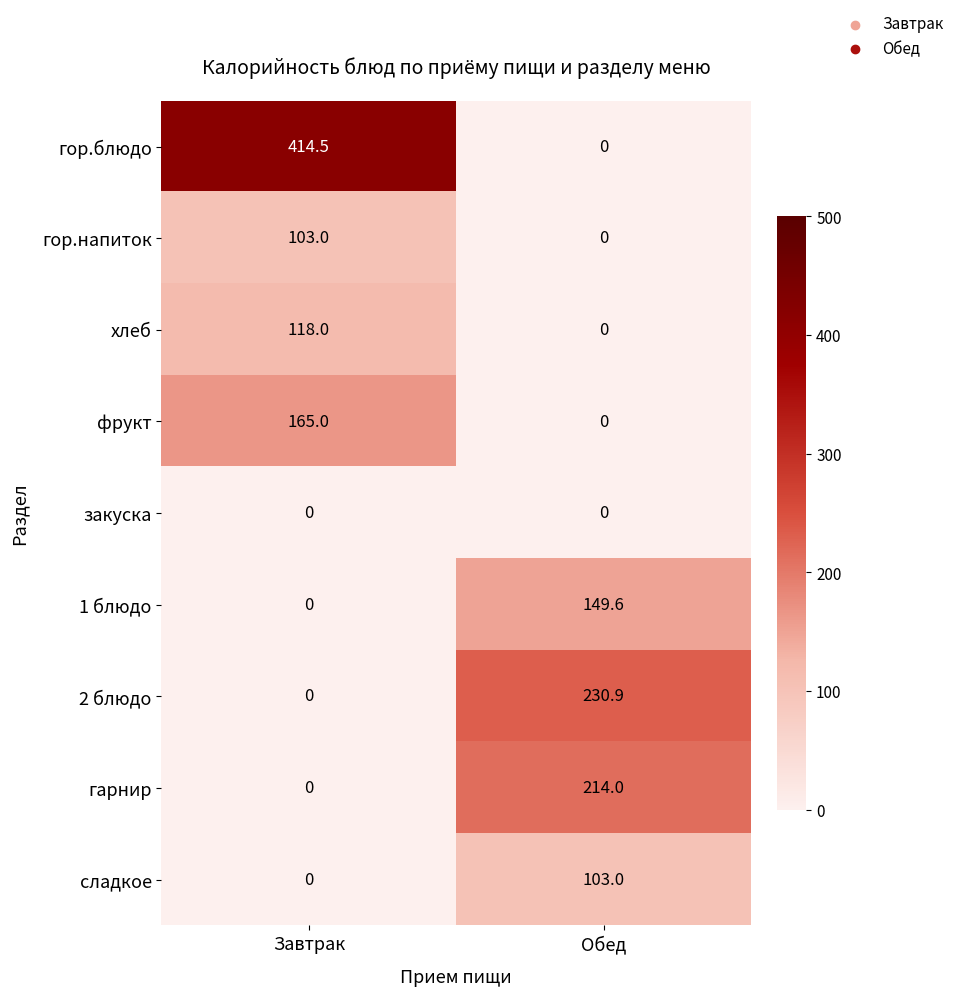

Is it true that гор.напиток equals 37.7 at Завтрак?

False